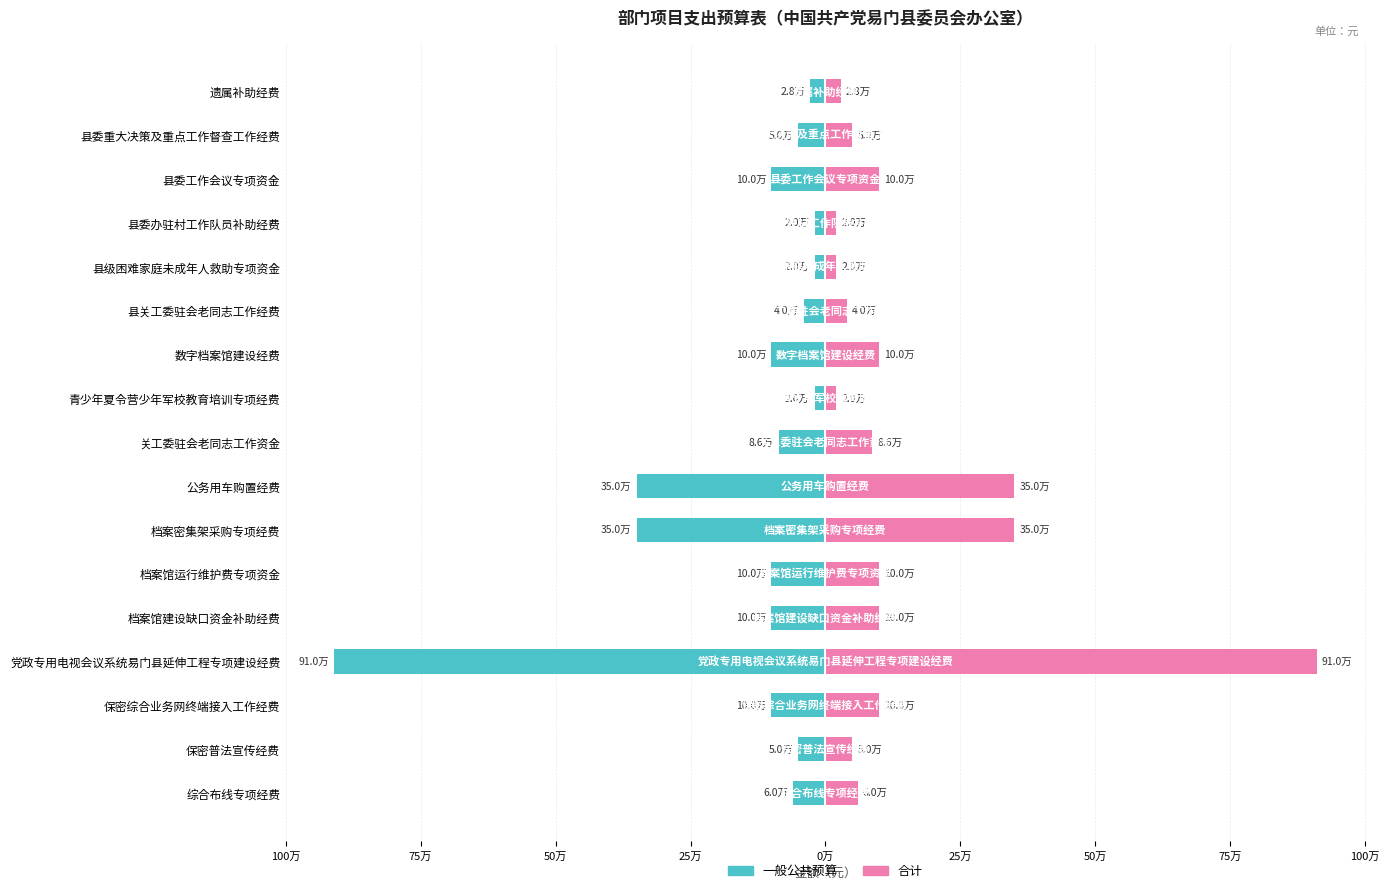

Rank the series by their average value, from lowest to highest.

一般公共预算, 合计